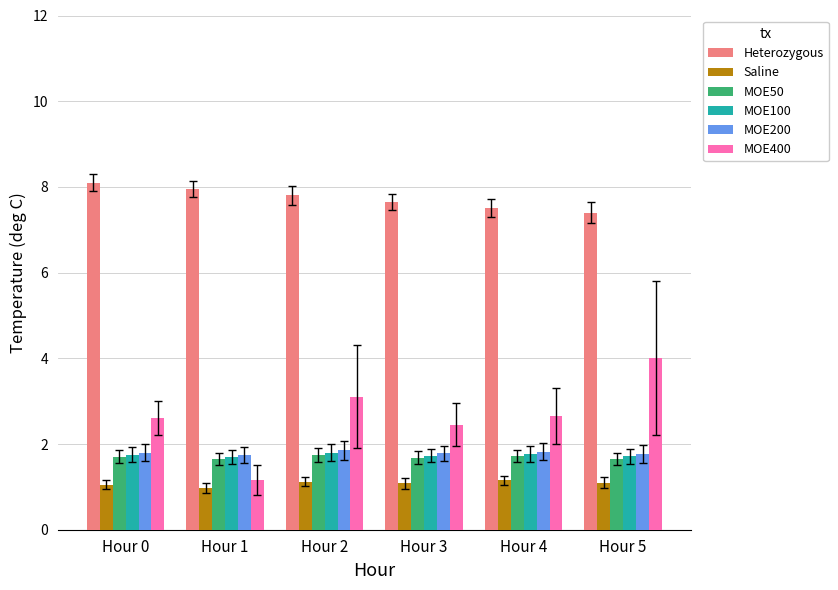

What is the spread (max minus min) of values at Hour 5?

6.3